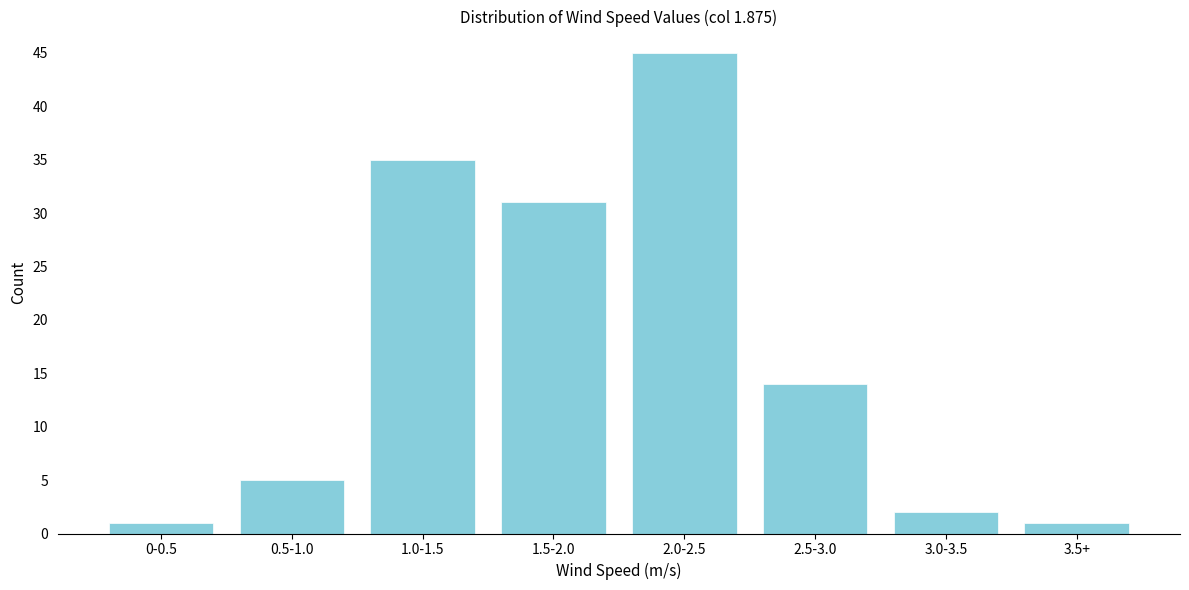

Reading left to right, list all the values displayed in this chart.

1	5	35	31	45	14	2	1